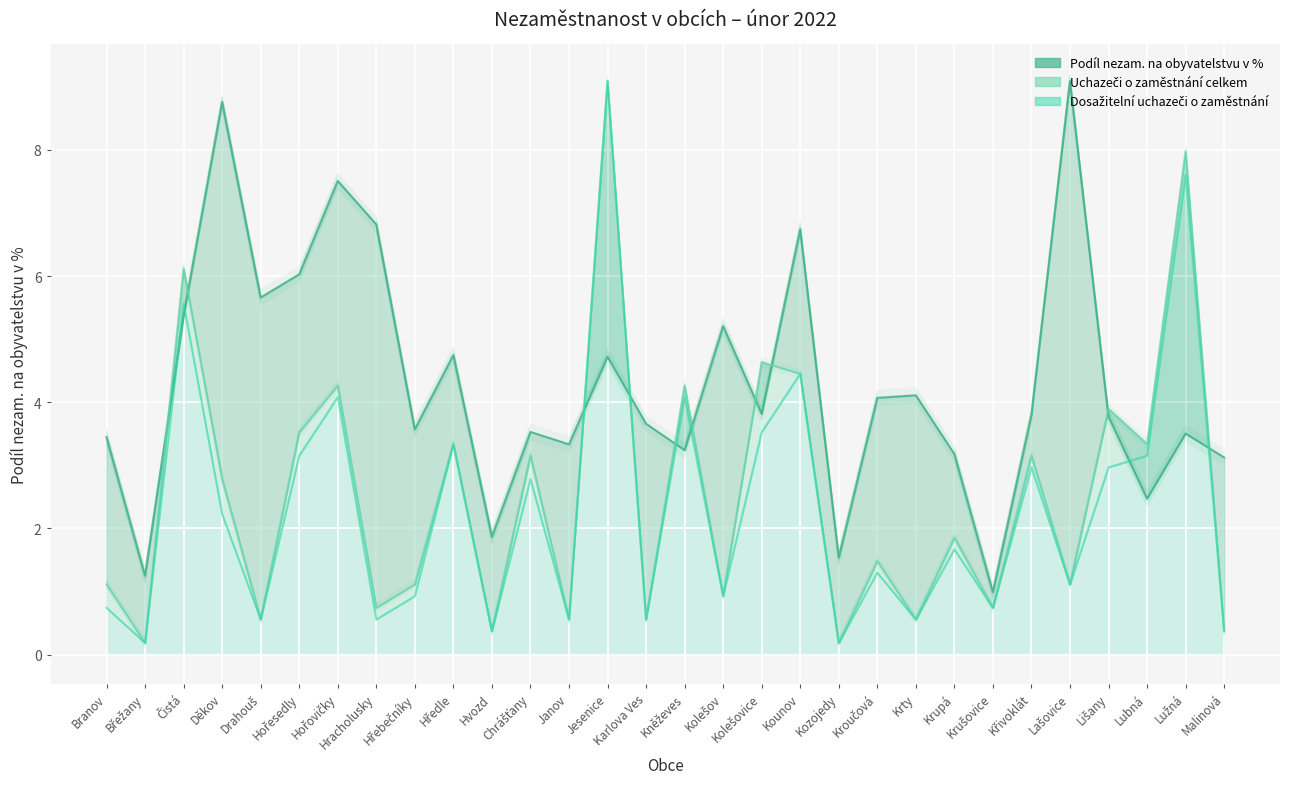

Where is the first local maximum?

Děkov